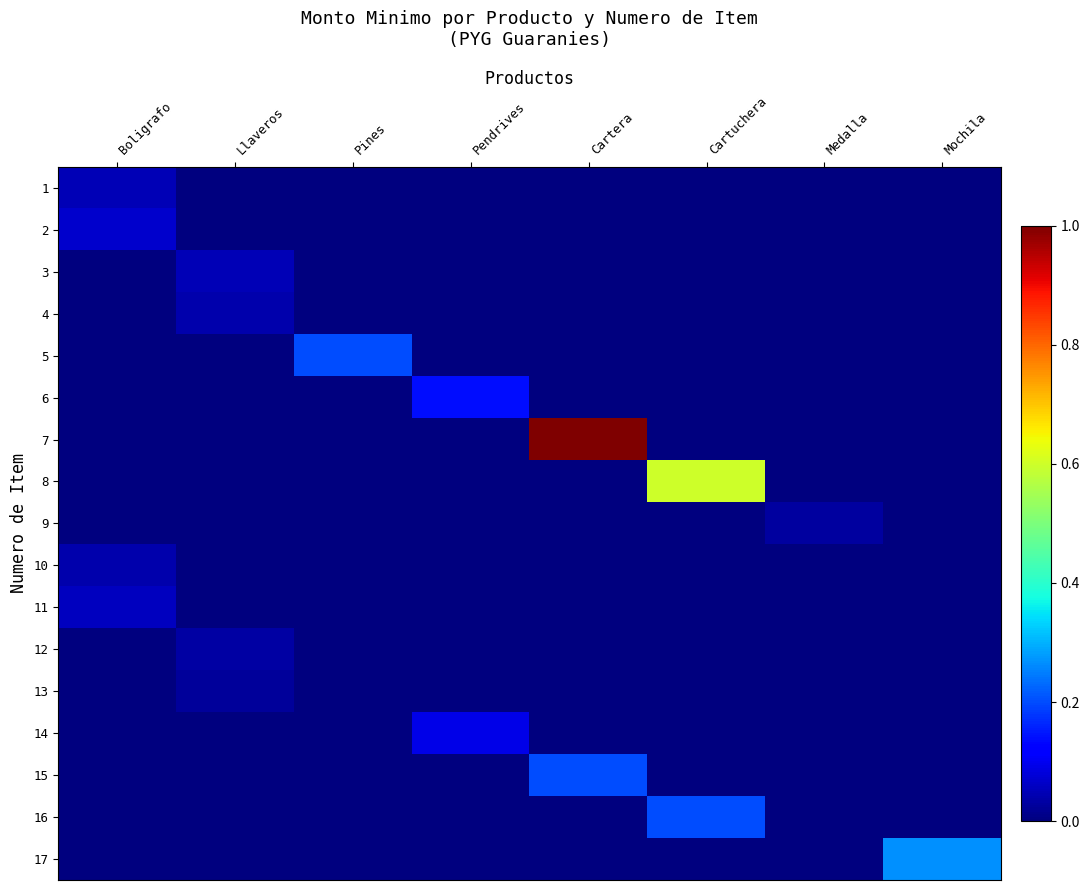

Count the number of data series in this chart.

17